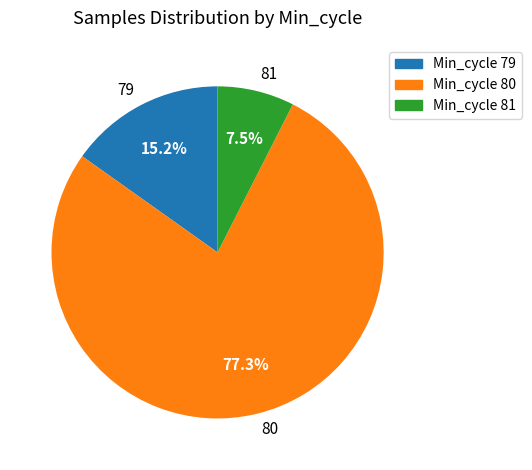

Does 80 represent more than half of the total?

Yes